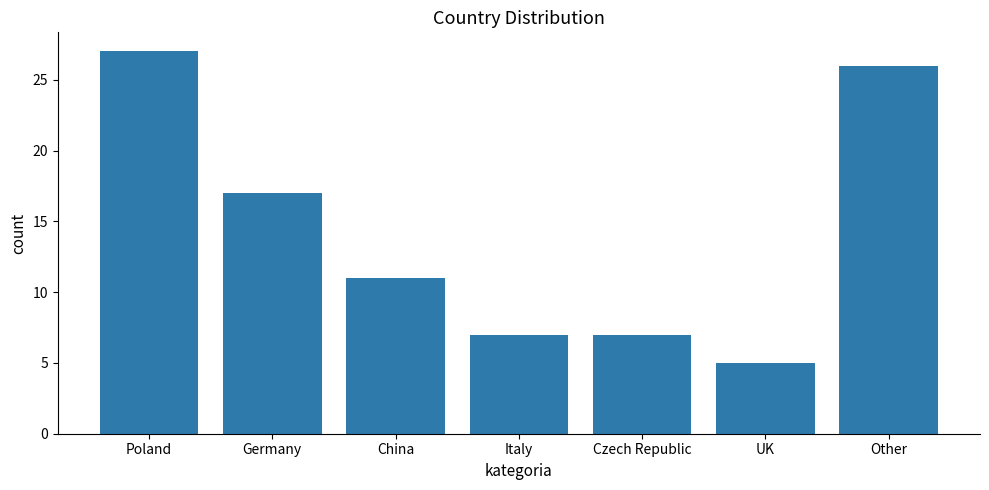

Which label corresponds to the smallest value in the chart?

UK